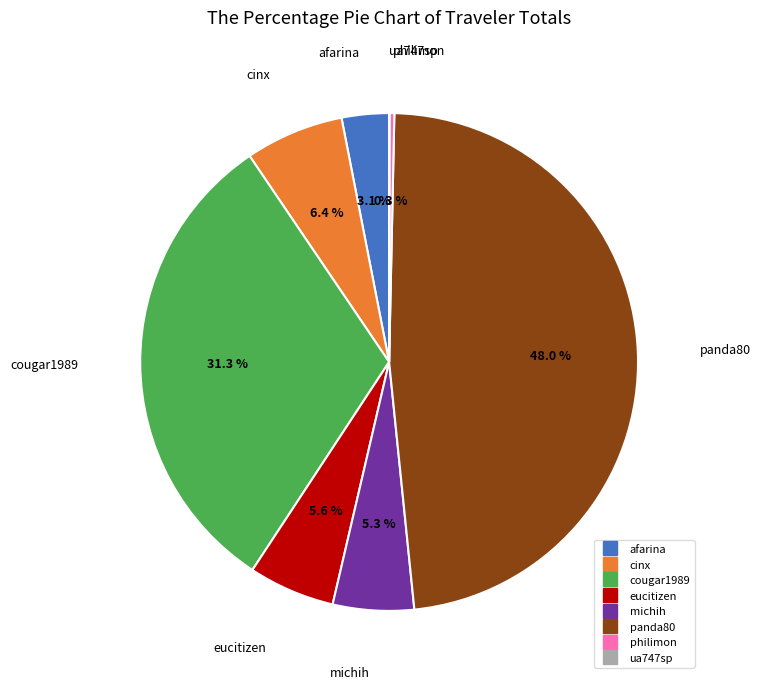

What percentage is NOT represented by eucitizen?

94.4%